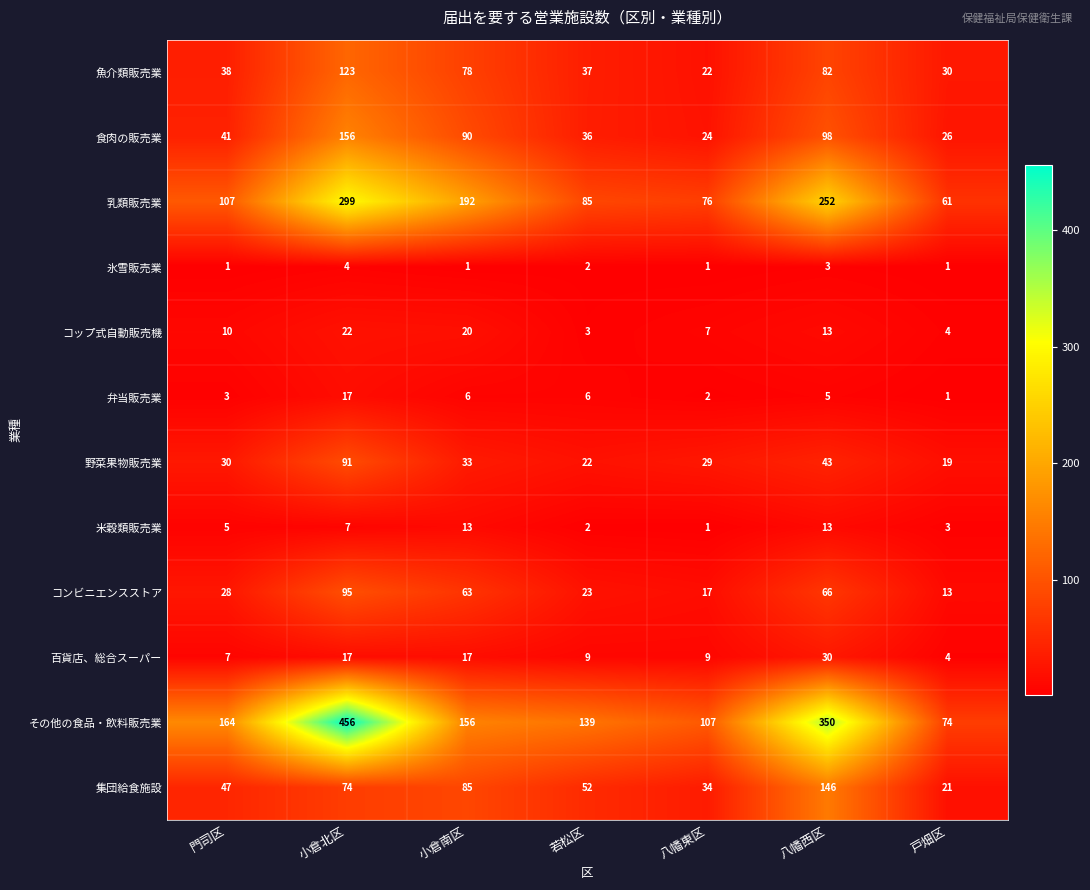

What is the minimum value for 百貨店、総合スーパー?

4